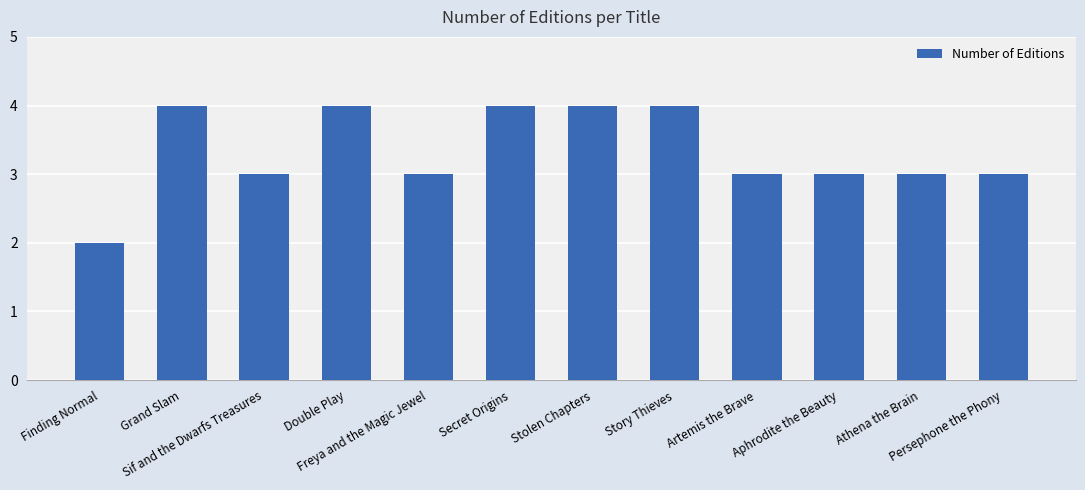

What is the difference between the maximum and minimum values?

2